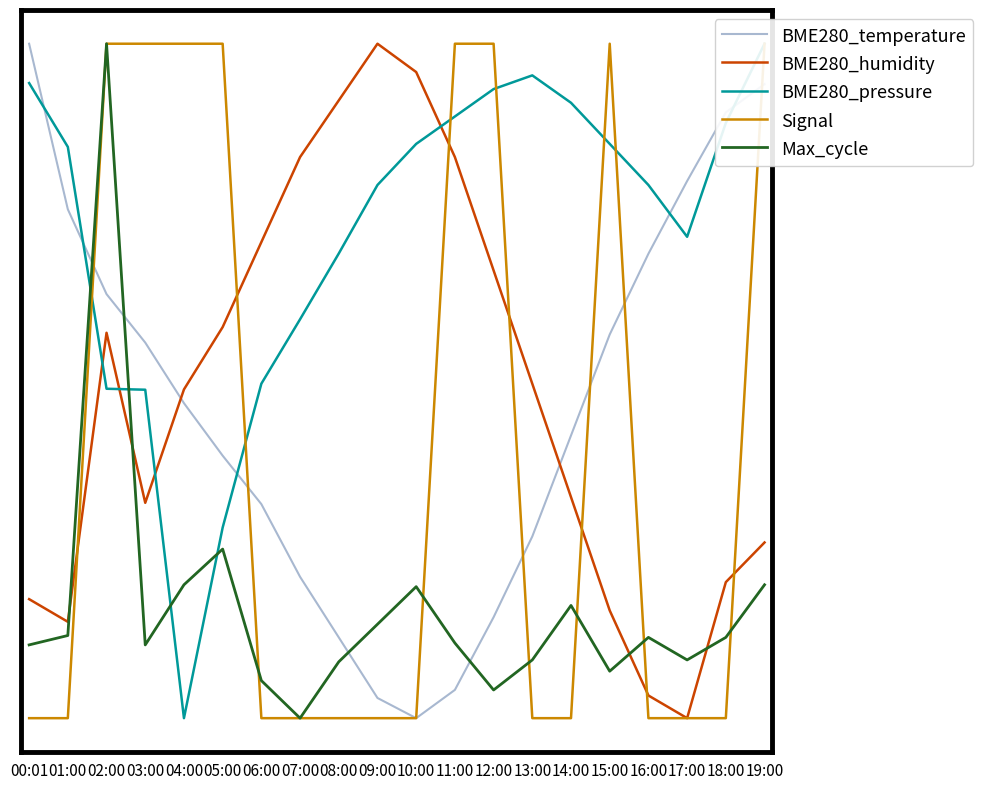

Between which two adjacent categories do Max_cycle and BME280_pressure first intersect?

01:00 and 02:00